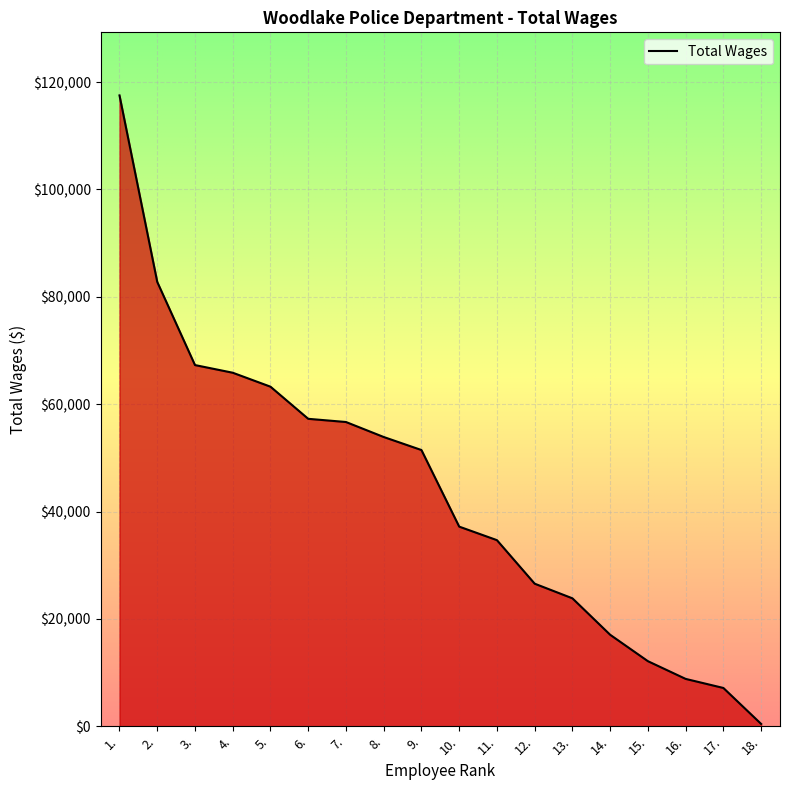

How many values are below 51452?

9